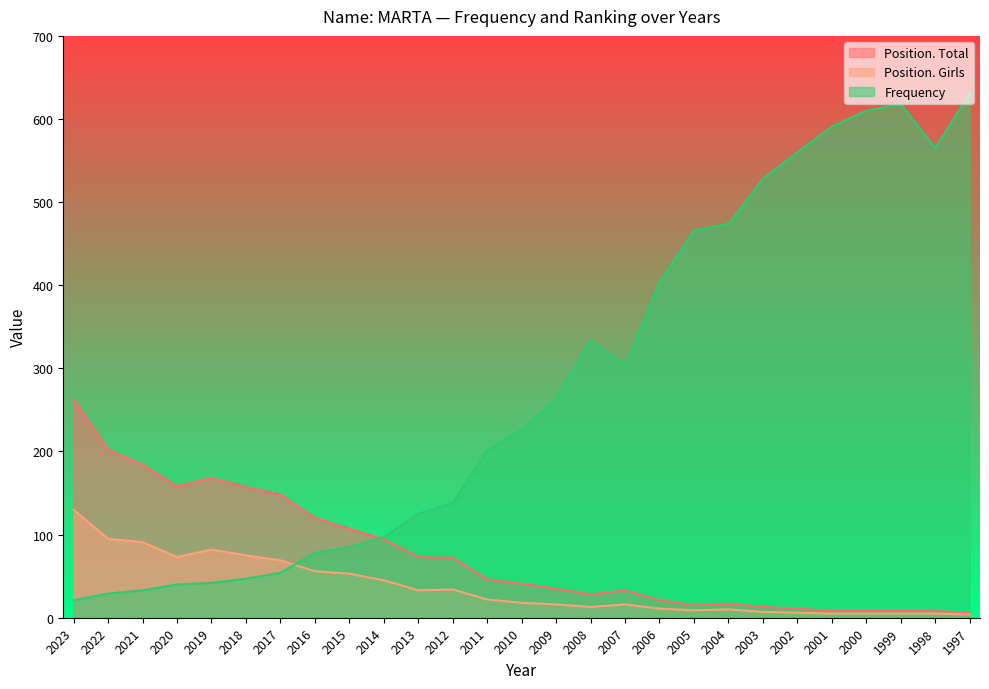

What is the difference between the second highest and minimum values in the Position. Girls series?

91